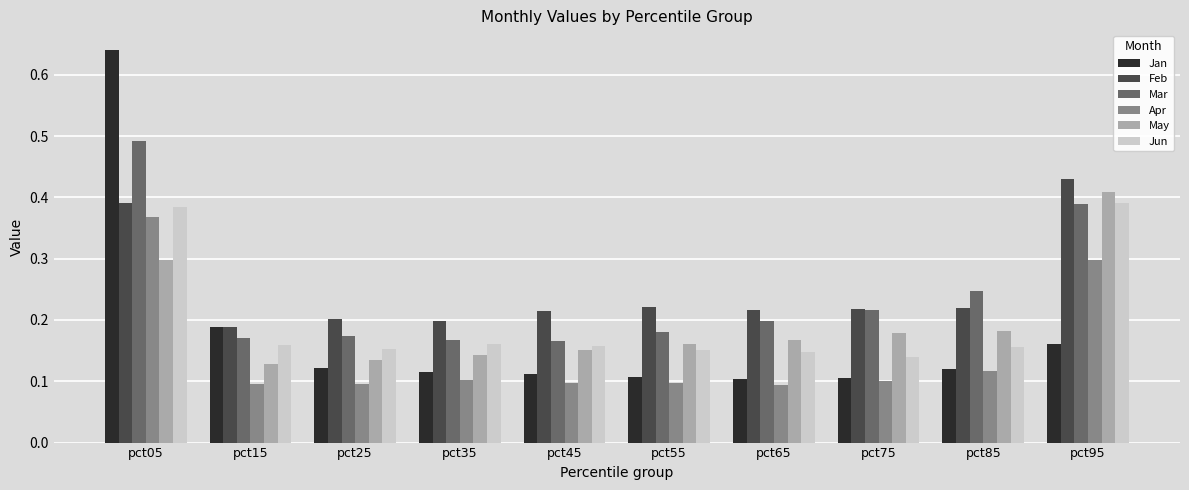

The May series shows 0.2 at pct25. True or false?

False